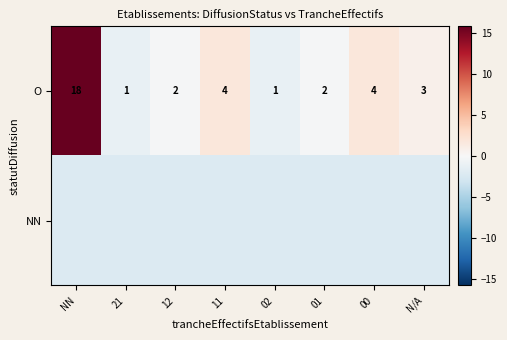

At which label does O reach its peak?

NN